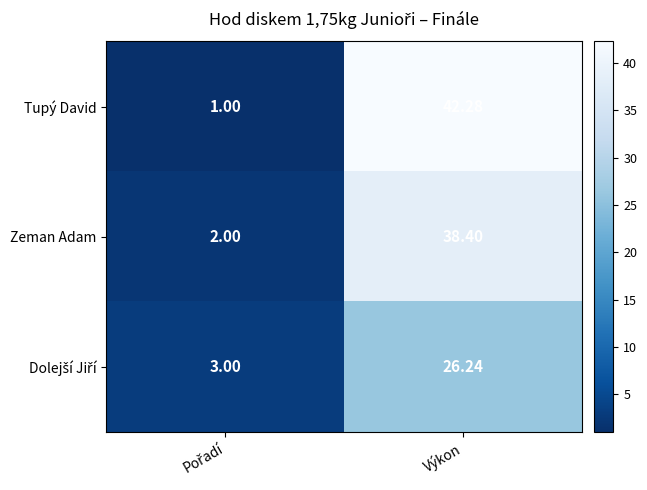

At which category is the sum across all series the highest?

Výkon